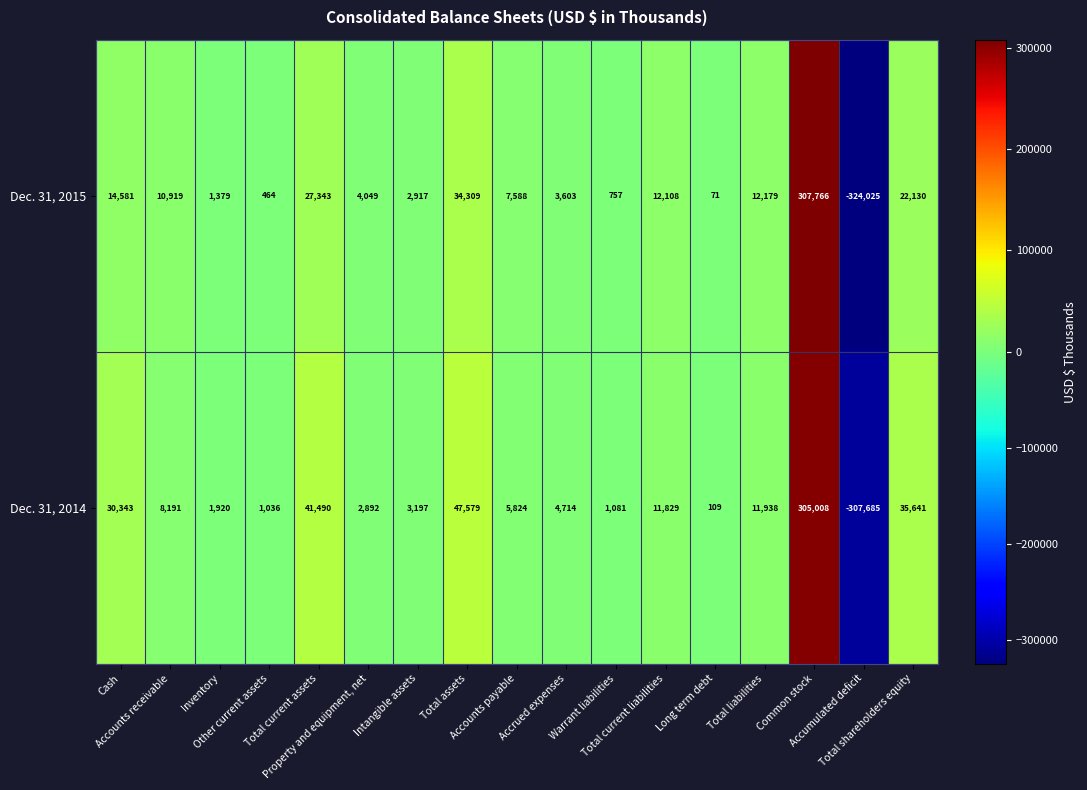

At which category is the sum across all series the highest?

Common stock